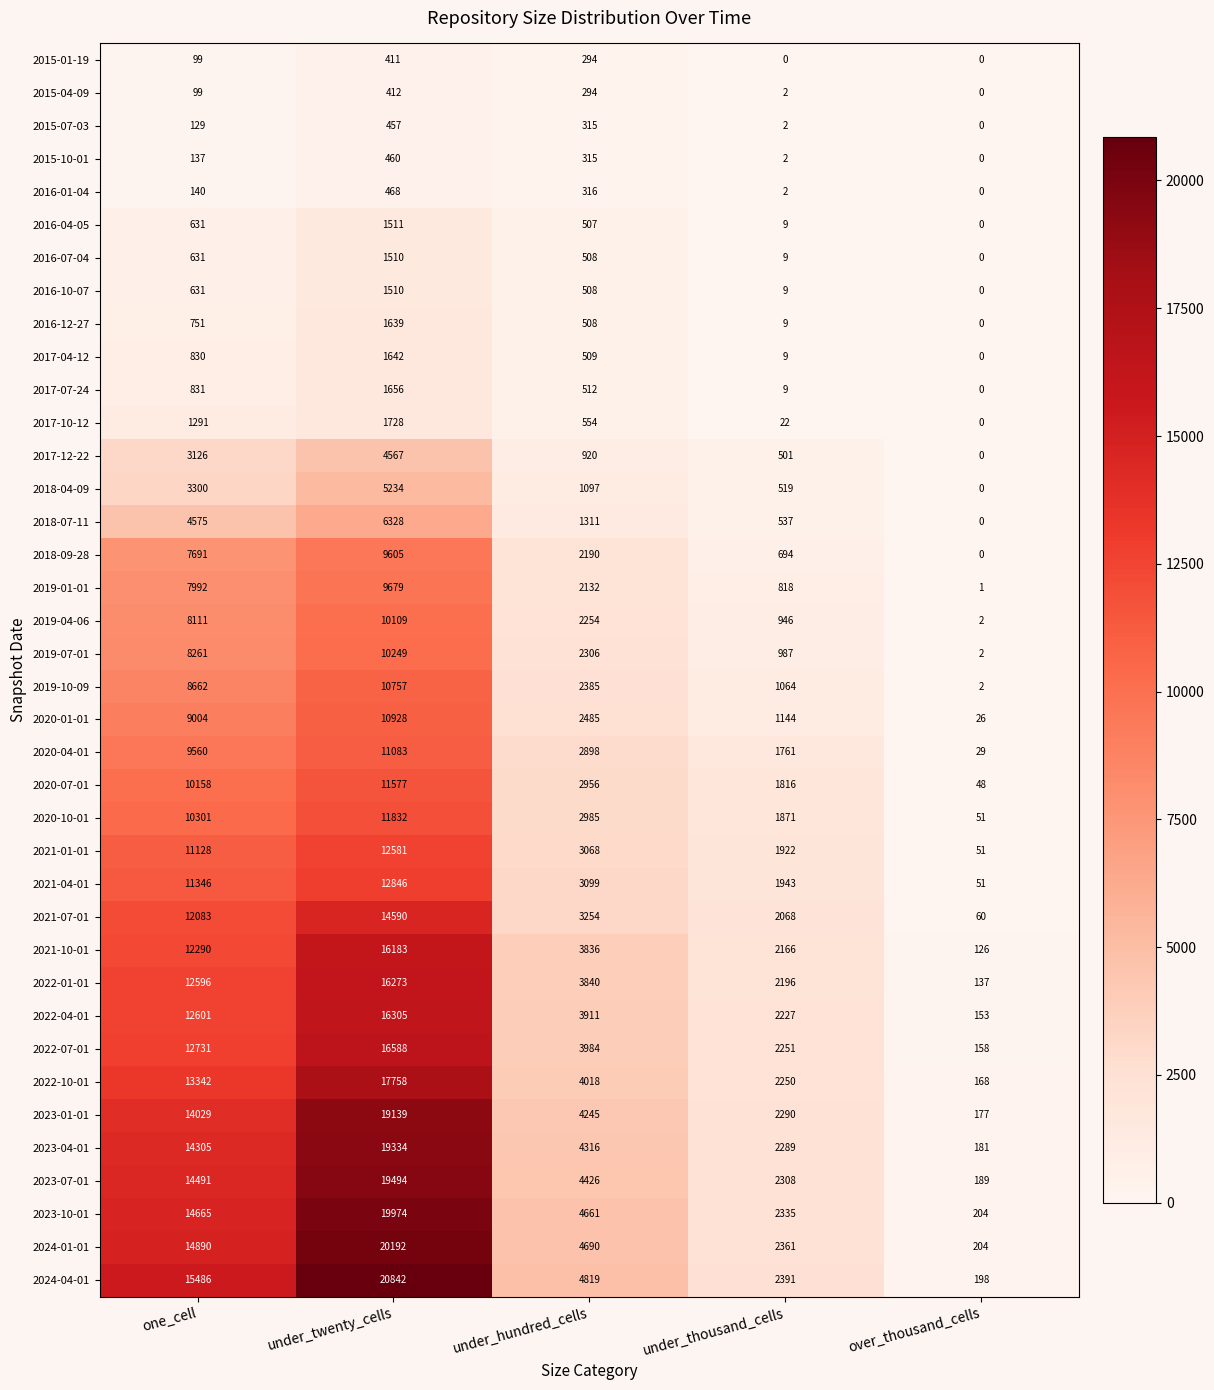

Which series changed the most between one_cell and under_thousand_cells?

2024-04-01